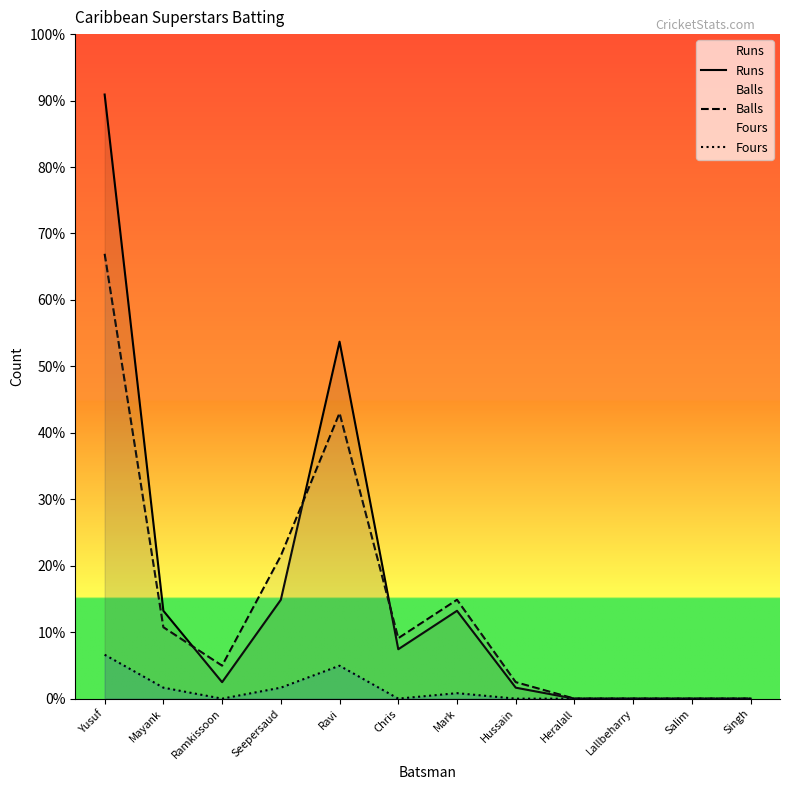

What value does the Balls series have at Chris, to the nearest 10?

10